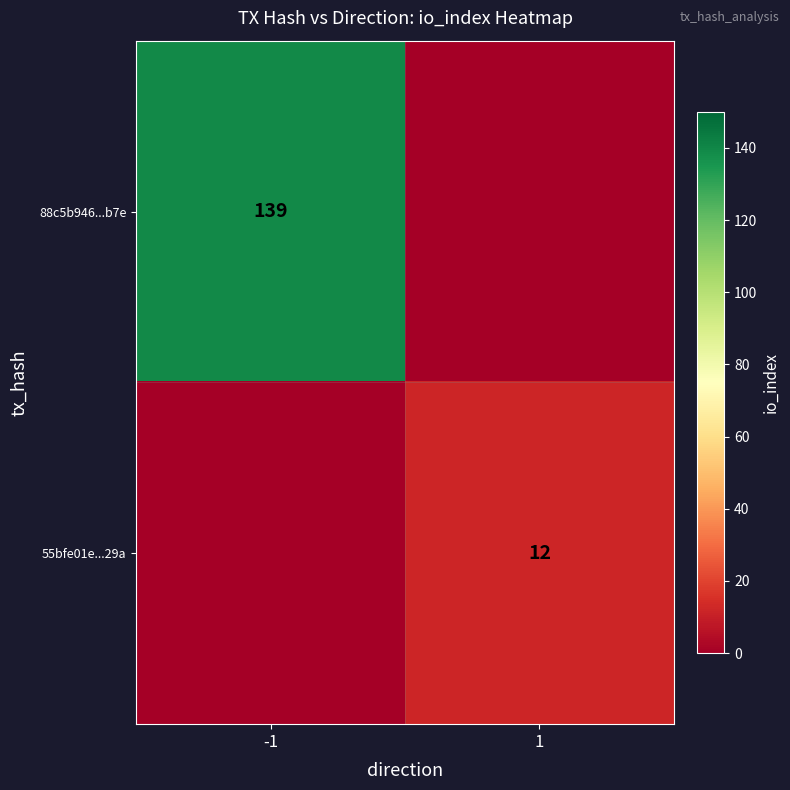

At how many categories does at least one series exceed 131?

1